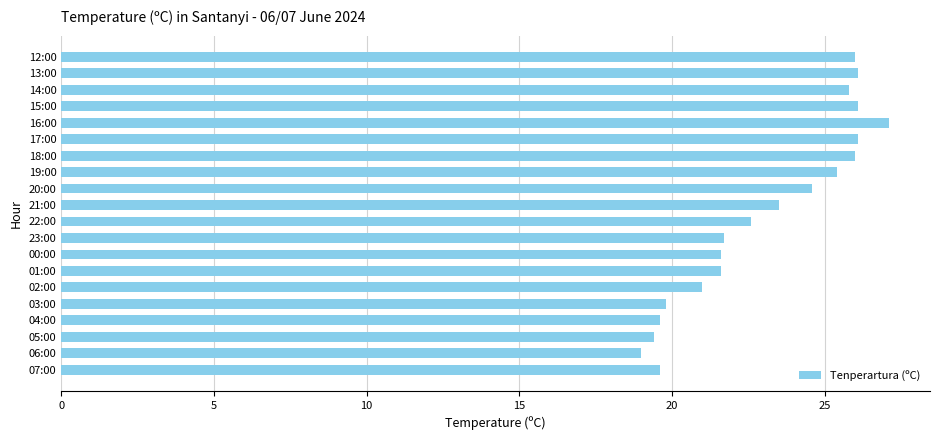

What is the ratio of the value at 13:00 to the value at 01:00?

1.2